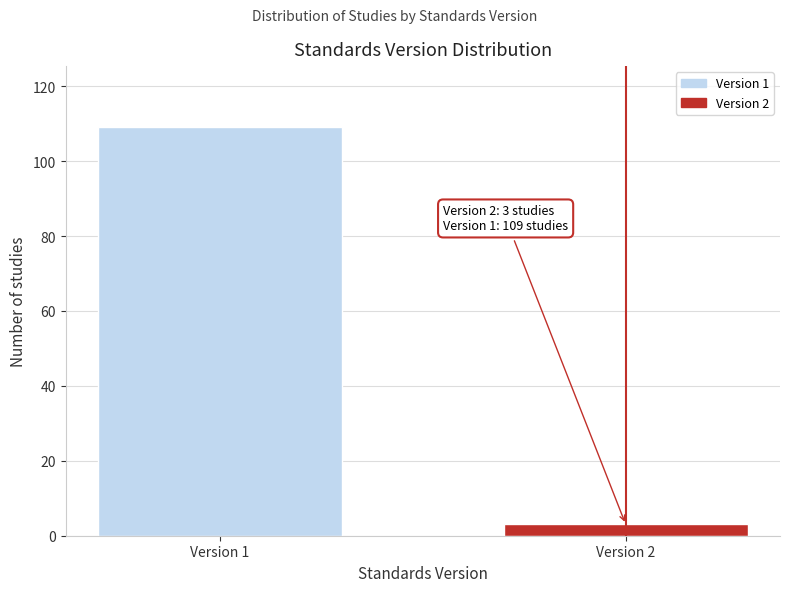

Reading left to right, list all the values displayed in this chart.

Version 1=109	Version 2=3